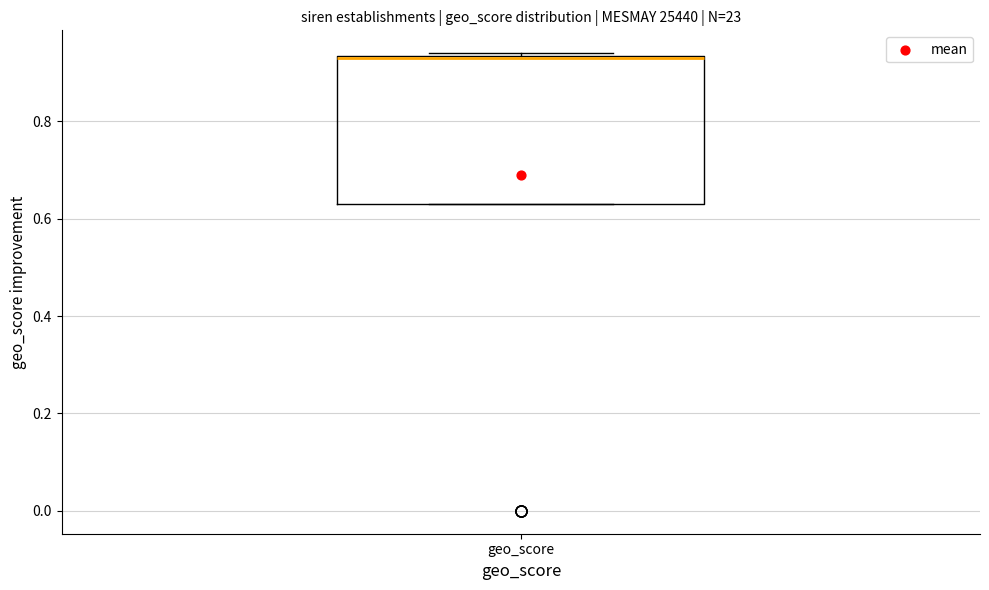

Where is the lower edge of the box for geo_score on the y-axis? The values are not printed on the chart, so give them approximately, as read against the axis.

0.64